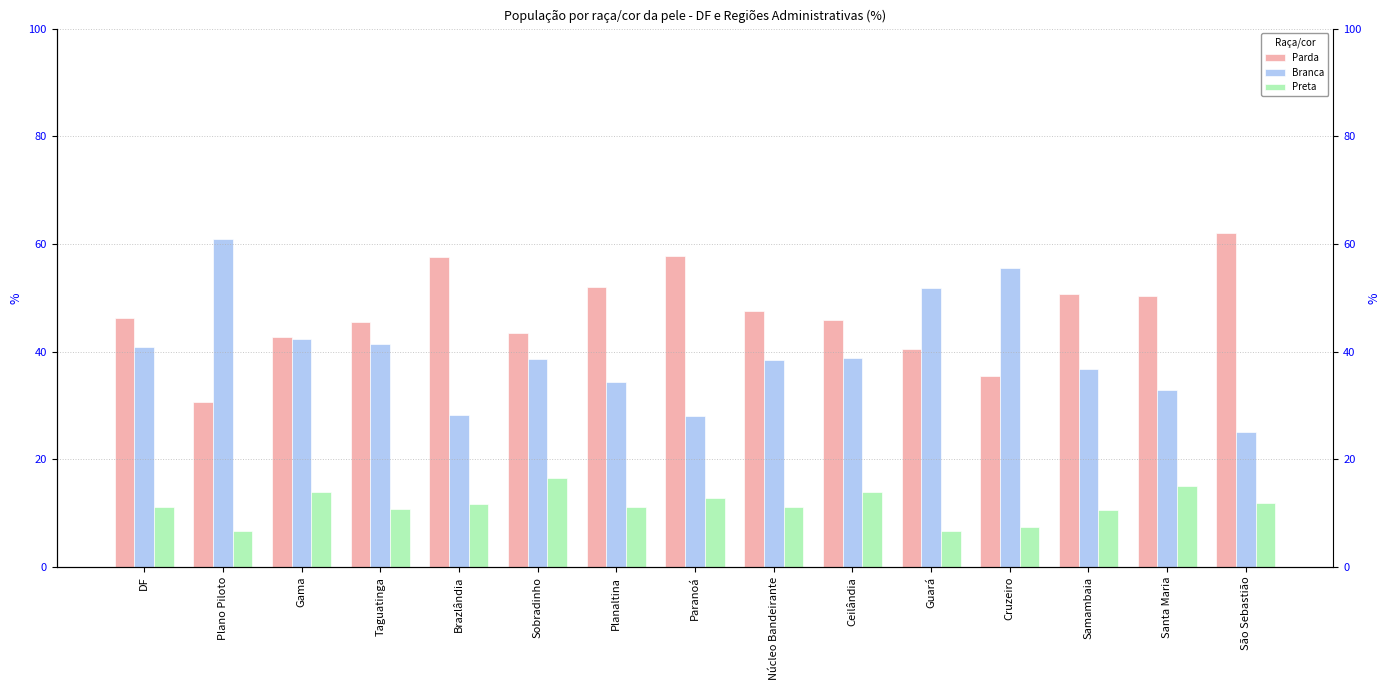

What is the difference between the highest and lowest values at Brazlândia?

45.8